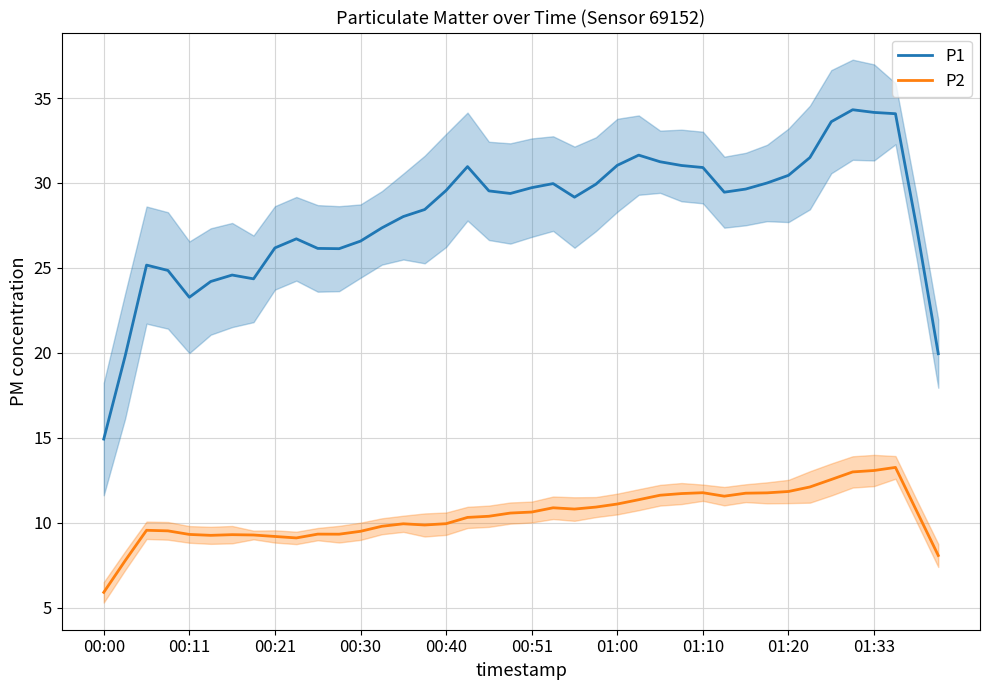

What is the total value across all series at 13?

37.1